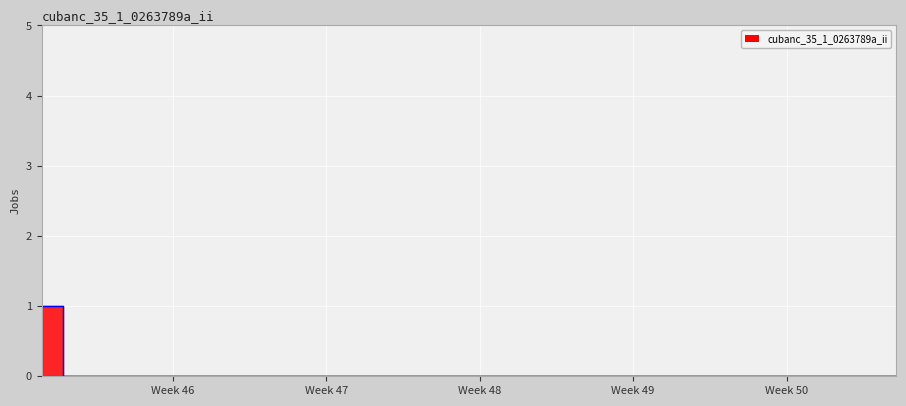

What is the difference between the maximum and minimum values?

1